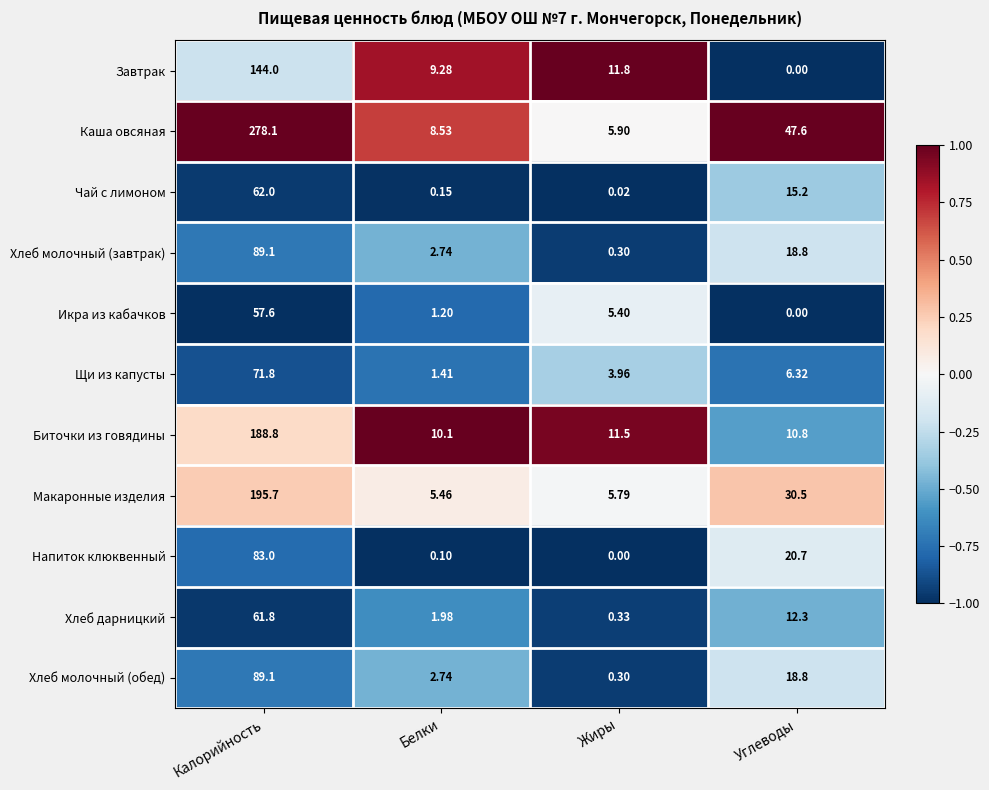

List the labels in order of Напиток клюквенный value, smallest first.

Жиры, Белки, Углеводы, Калорийность